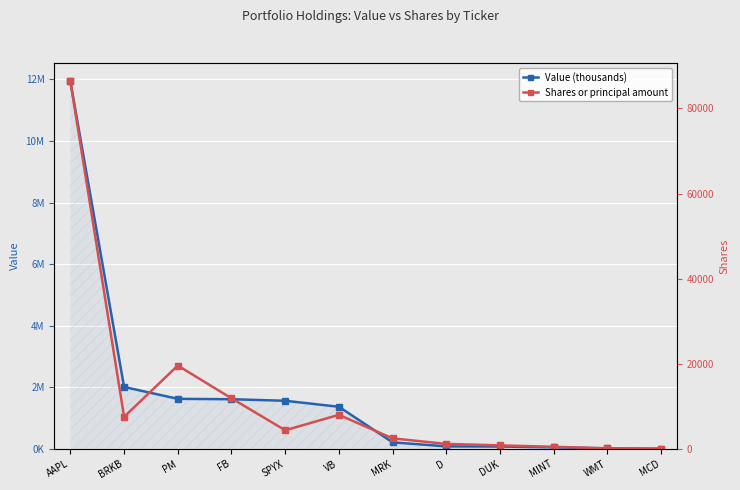

Does the chart display data point markers on the line(s)?

Yes